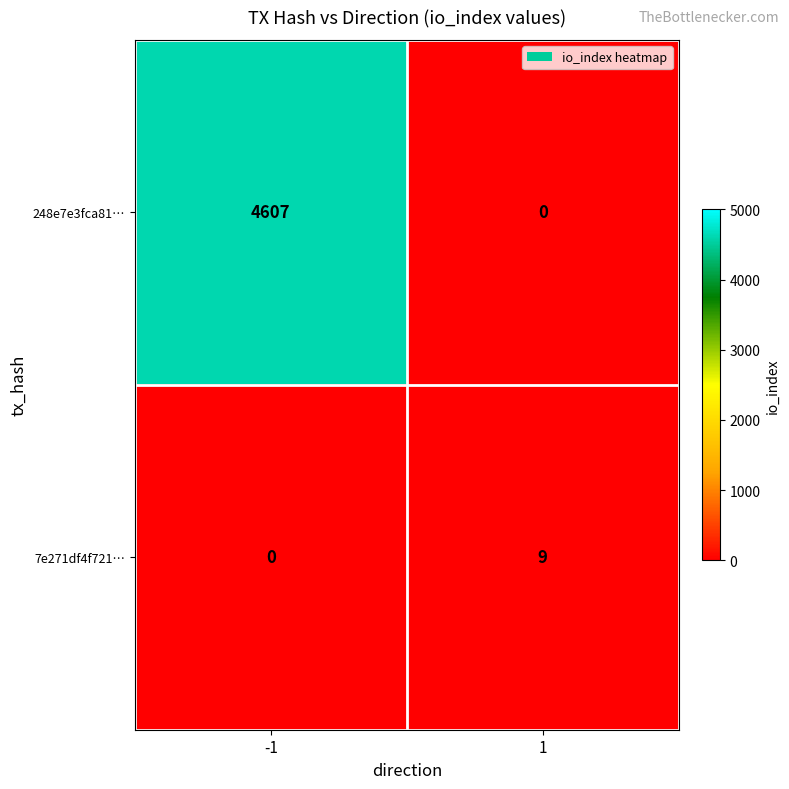

List the series in order of their peak value, lowest first.

7e271df4f721…, 248e7e3fca81…